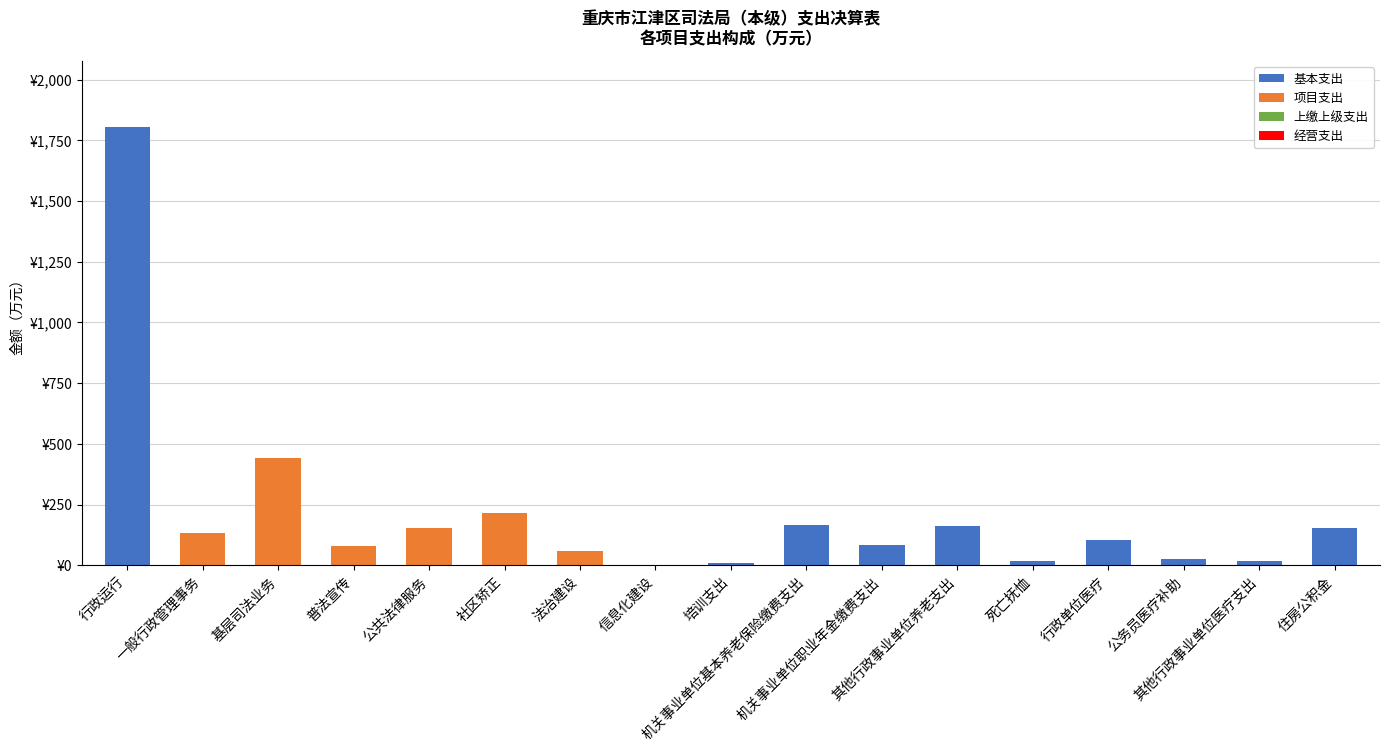

Rank the series at 社区矫正 from lowest to highest value.

基本支出, 上缴上级支出, 经营支出, 项目支出